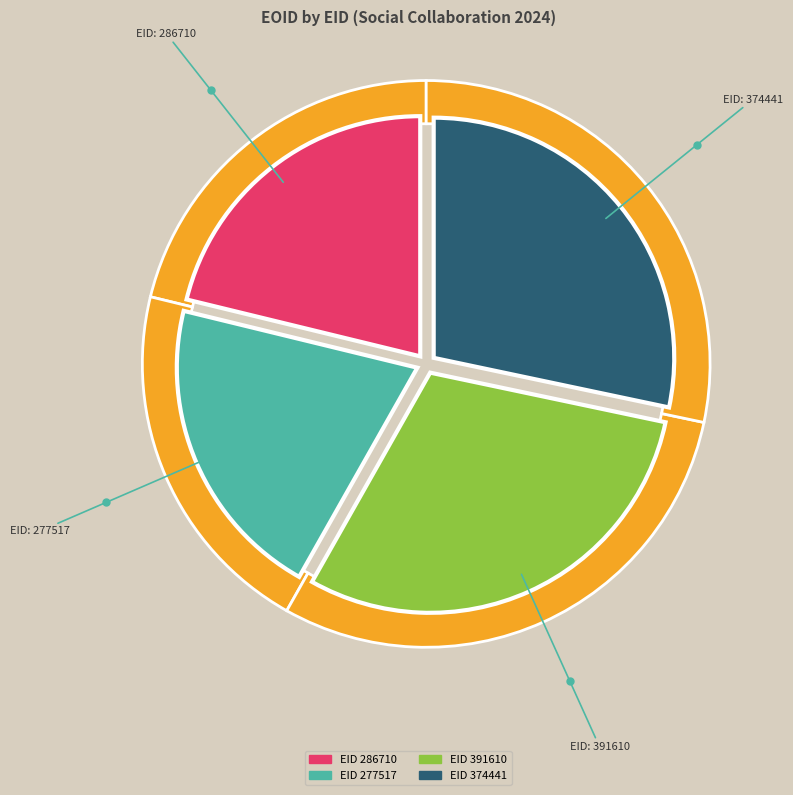

Do 374441 and 391610 together represent more than half of the pie?

Yes